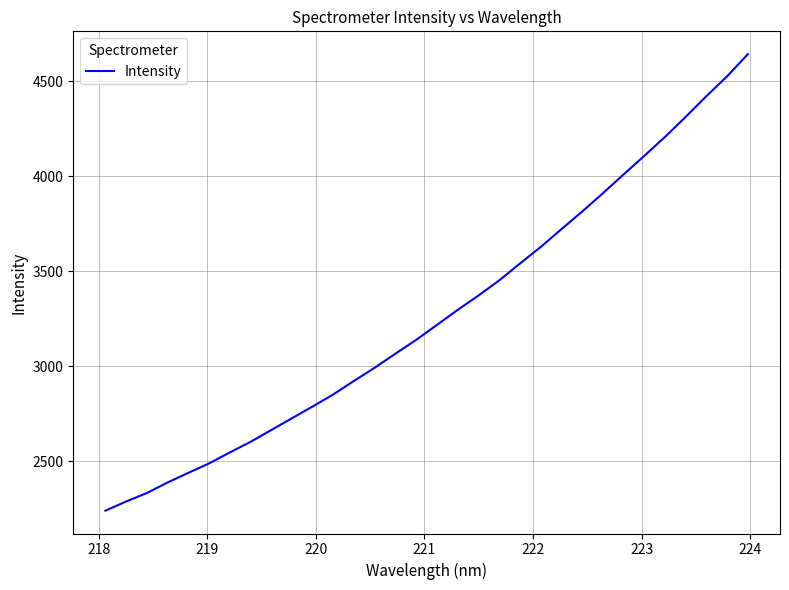

What is the maximum value shown in the chart?

4643.5